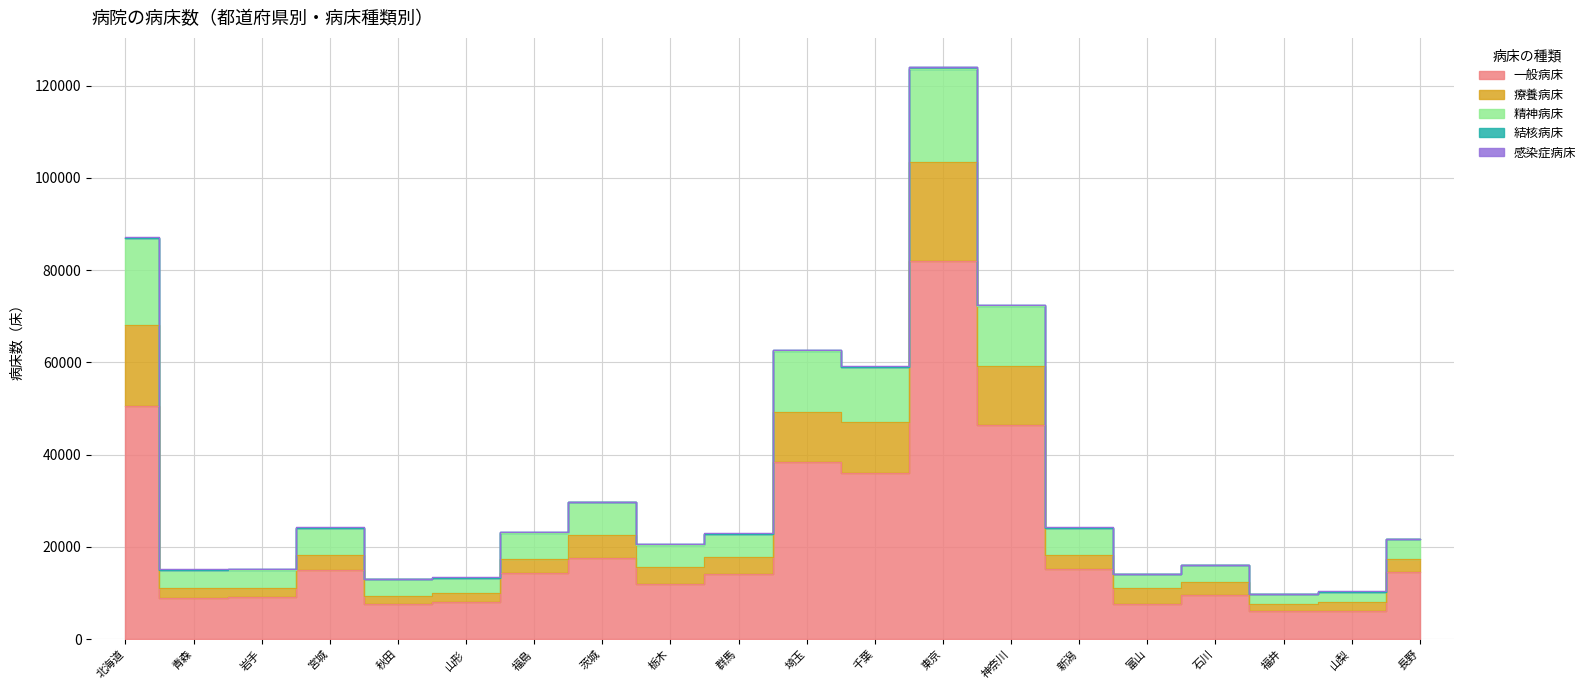

Which category has the highest value in the 一般病床 series?

東京